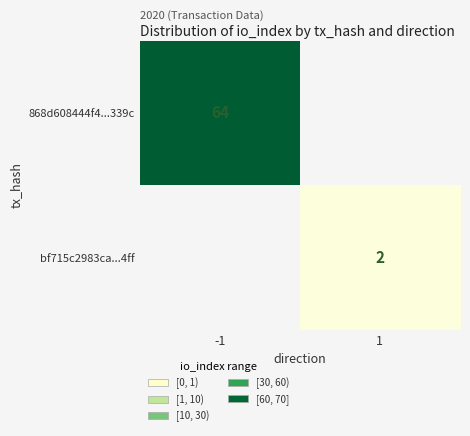

Is it true that bf715c2983ca...4ff equals 0 at 1?

False